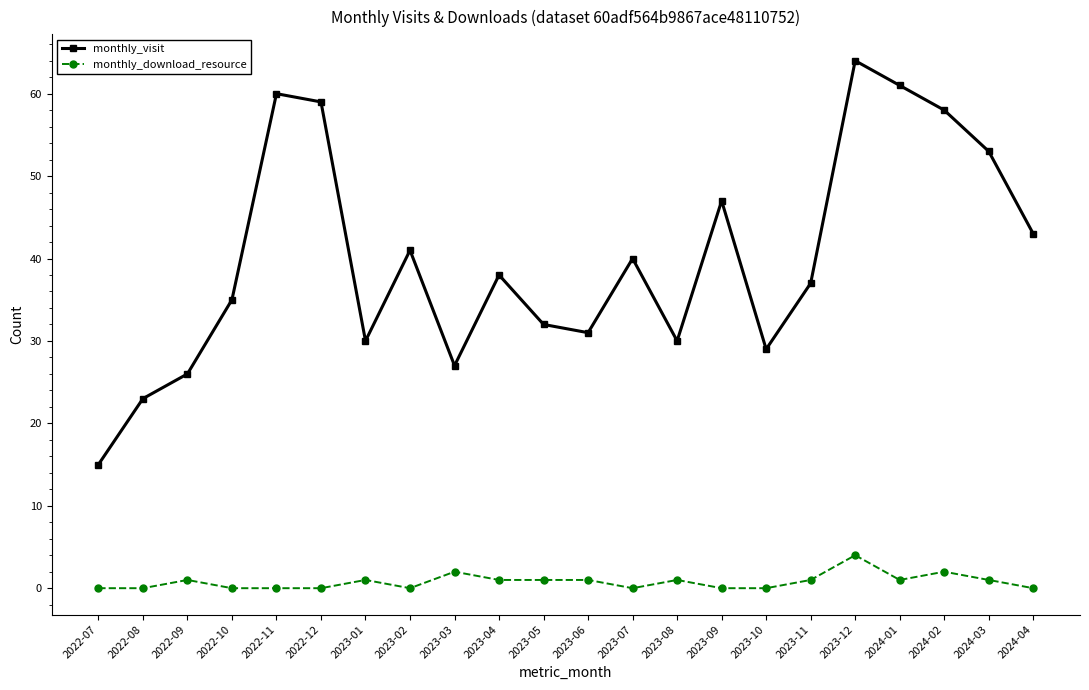

The monthly_visit series shows 64 at 2023-12. True or false?

True